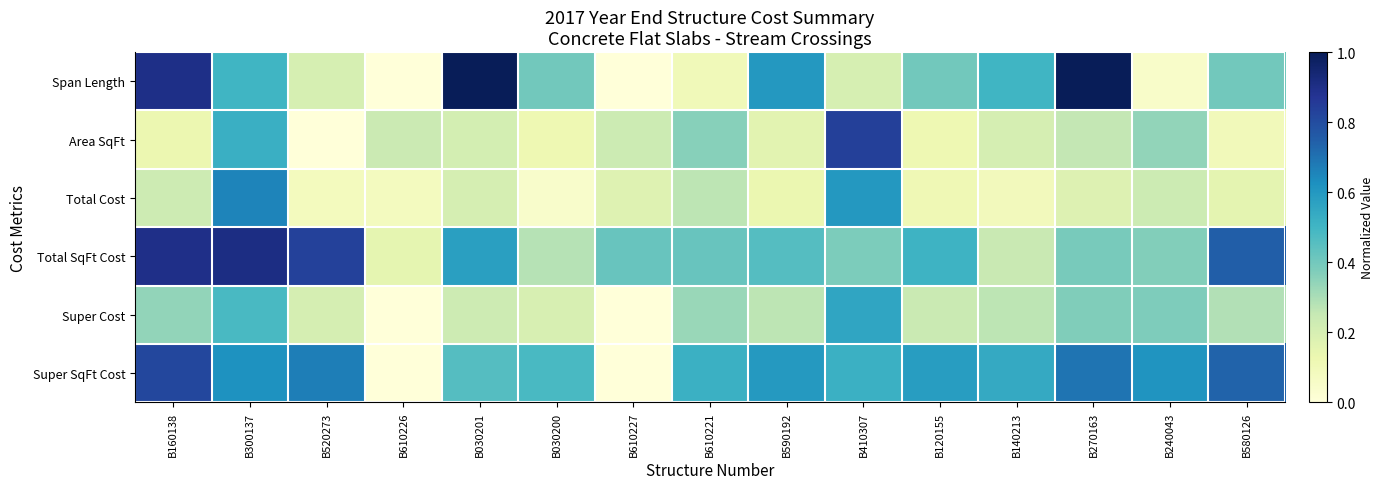

Rank the series by their maximum value, from highest to lowest.

Span Length, Total SqFt Cost, Area SqFt, Super SqFt Cost, Total Cost, Super Cost